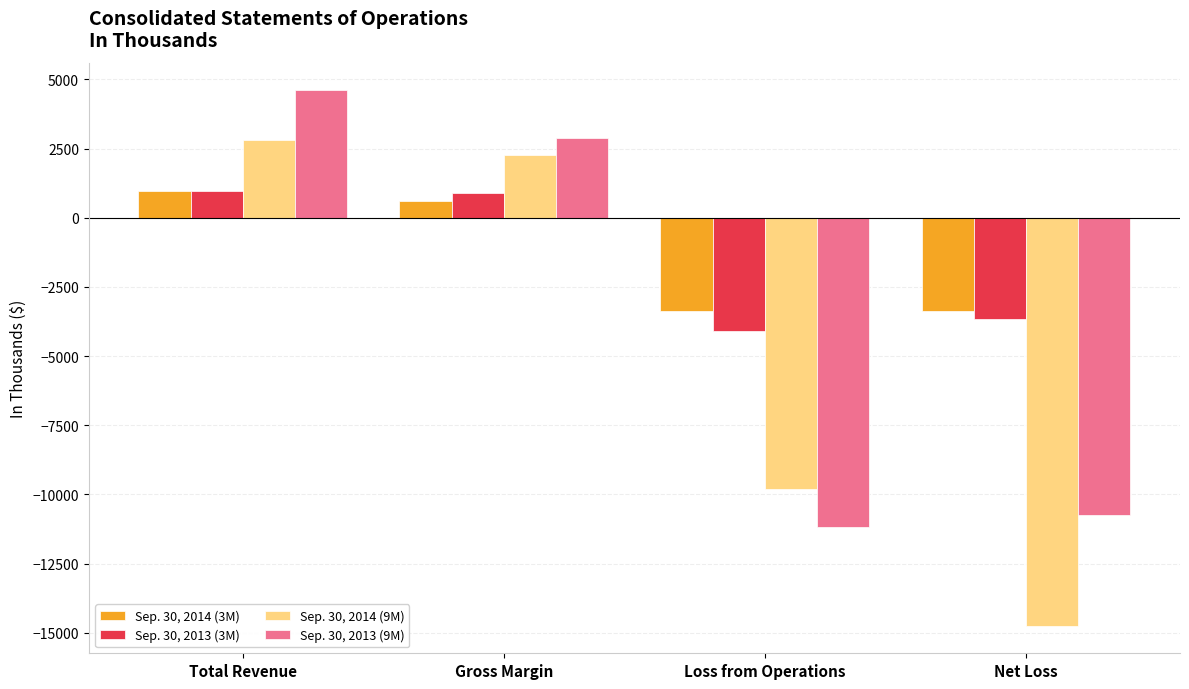

Which series has the largest range (max minus min)?

Sep. 30, 2014 (9M)